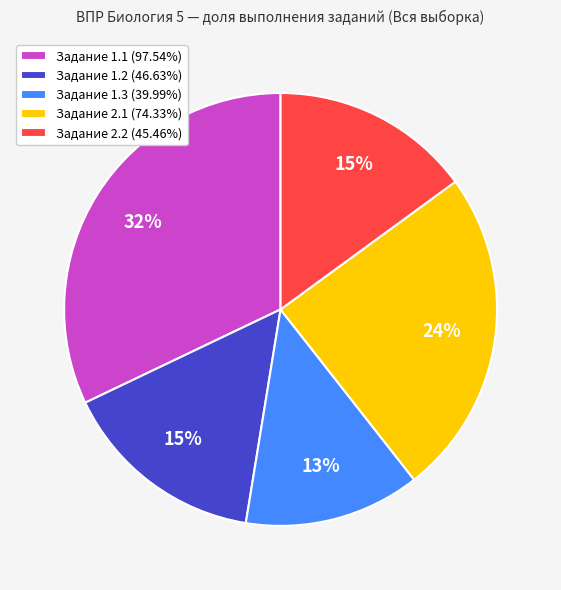

Is Задание 2.1 (74.33%) the majority of the pie?

No